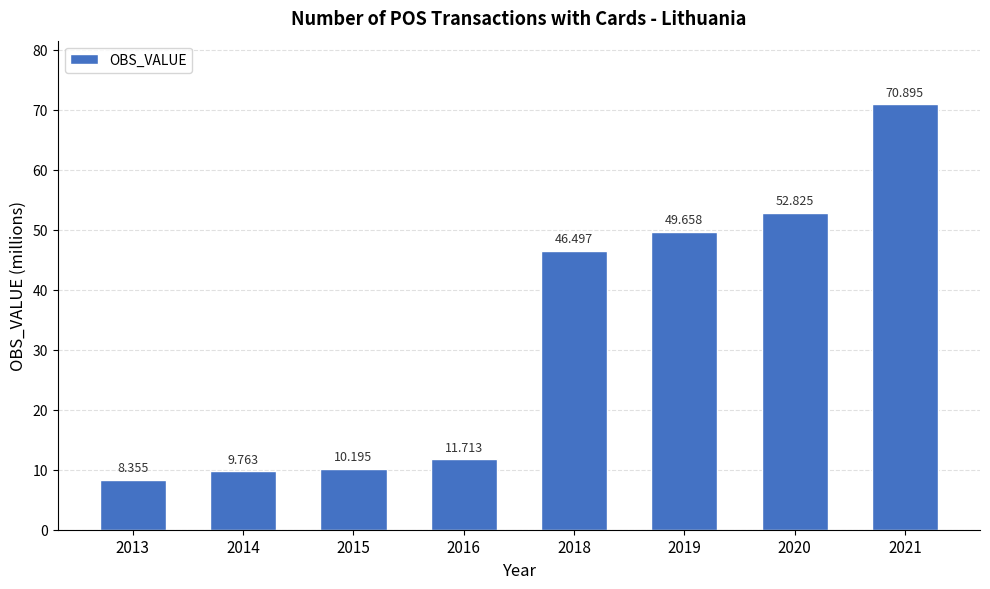

List the labels in order of value, smallest first.

2013, 2014, 2015, 2016, 2018, 2019, 2020, 2021